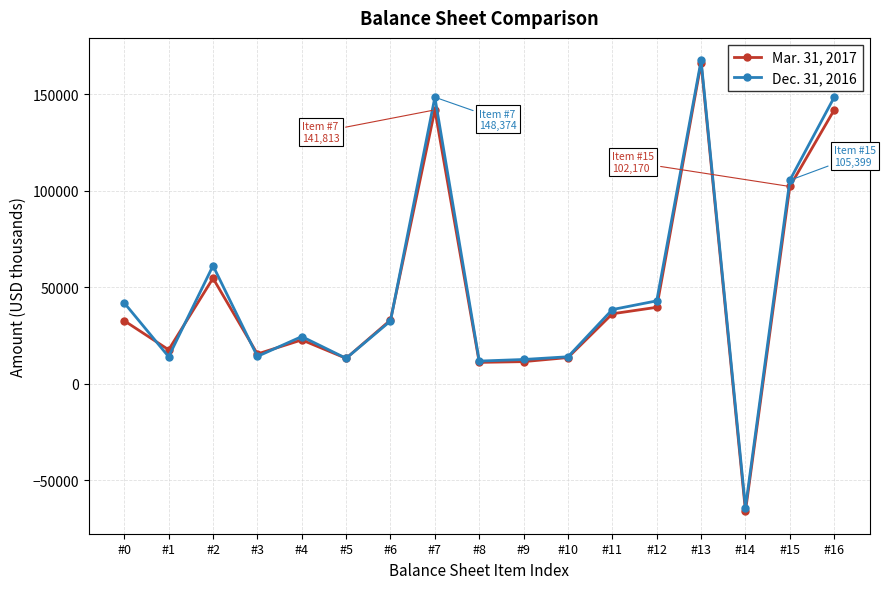

The Dec. 31, 2016 series shows 41905 at #0. True or false?

True